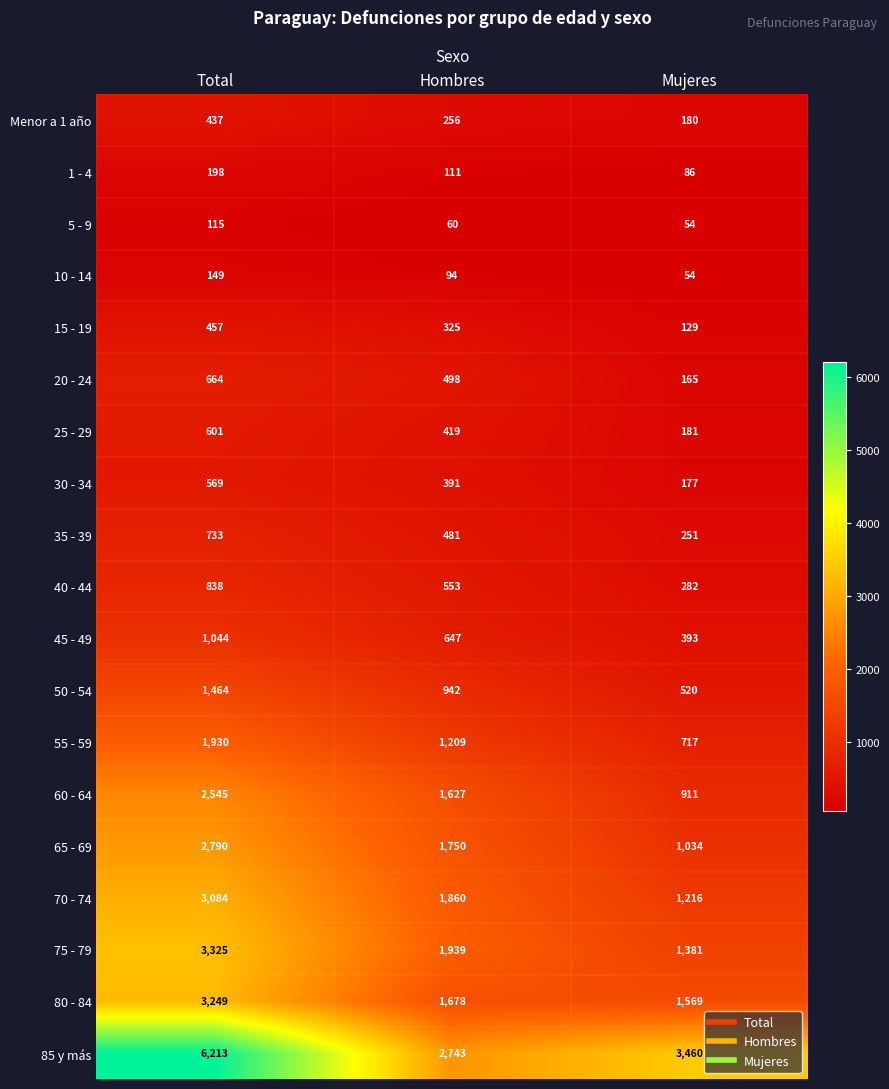

Which series has the largest total across all categories?

85 y más